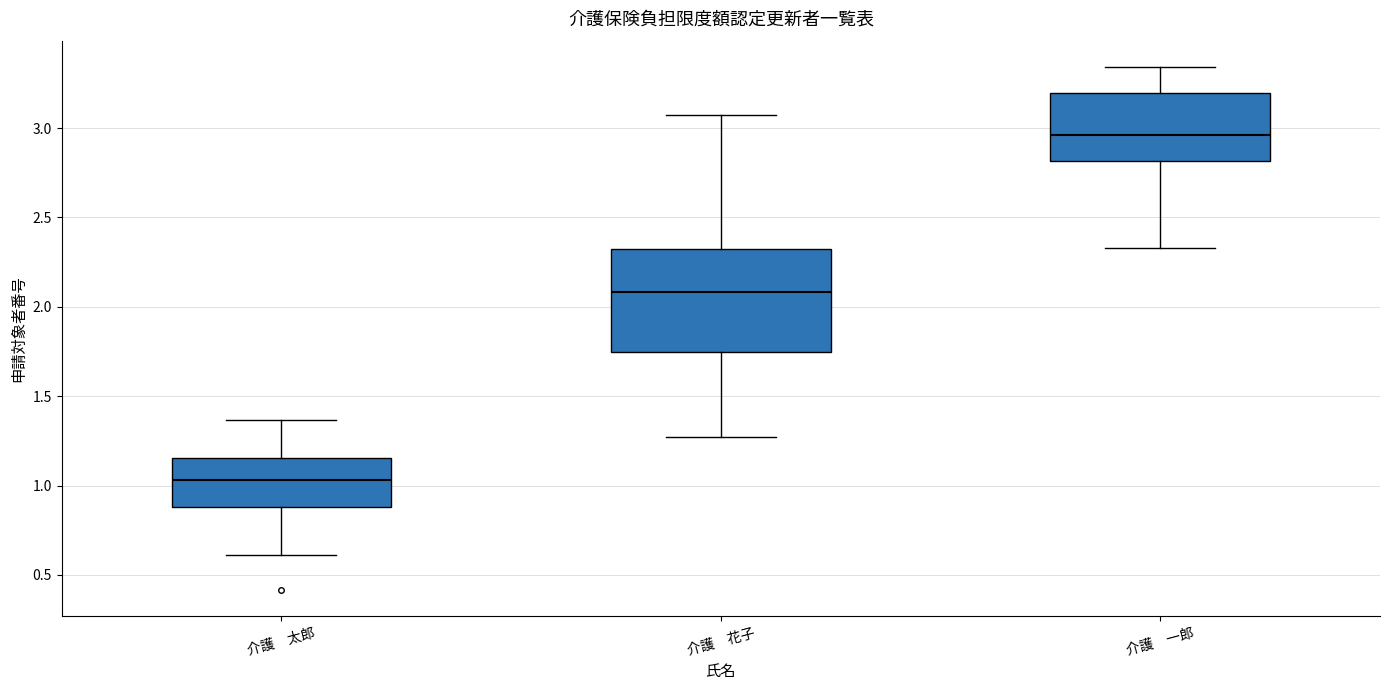

Which box has the lowest median line?

介護 太郎